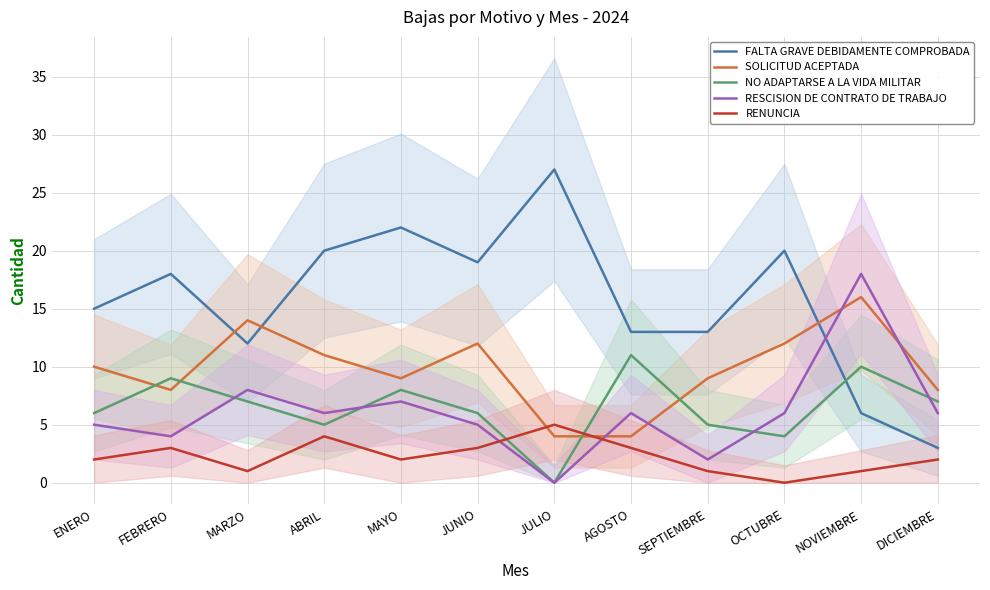

How many interior local valleys does the SOLICITUD ACEPTADA series have?

2